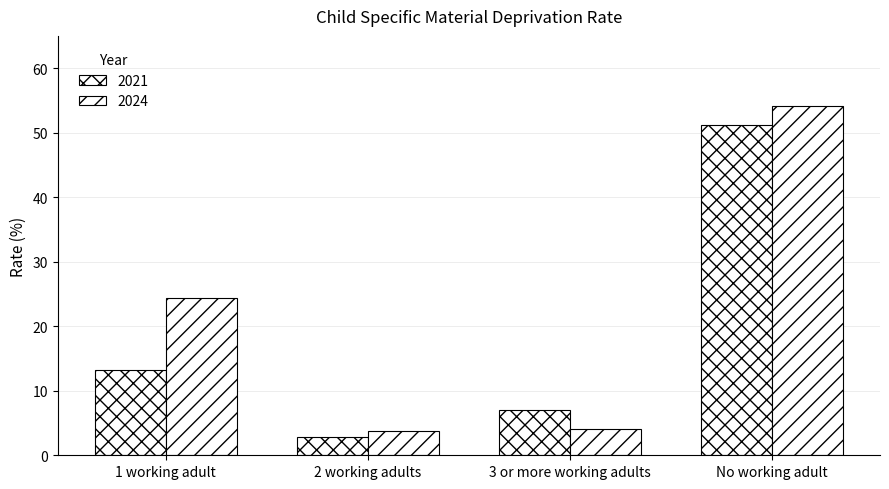

What is the average value of the 2024 series?

21.6